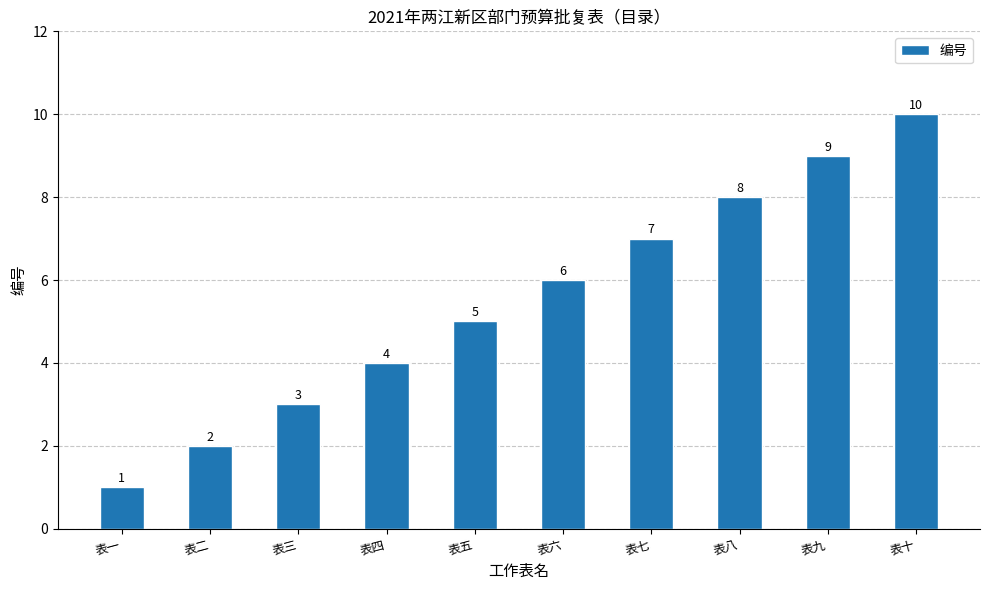

Approximately how many times larger is the value at 表七 compared to 表五?

1.4